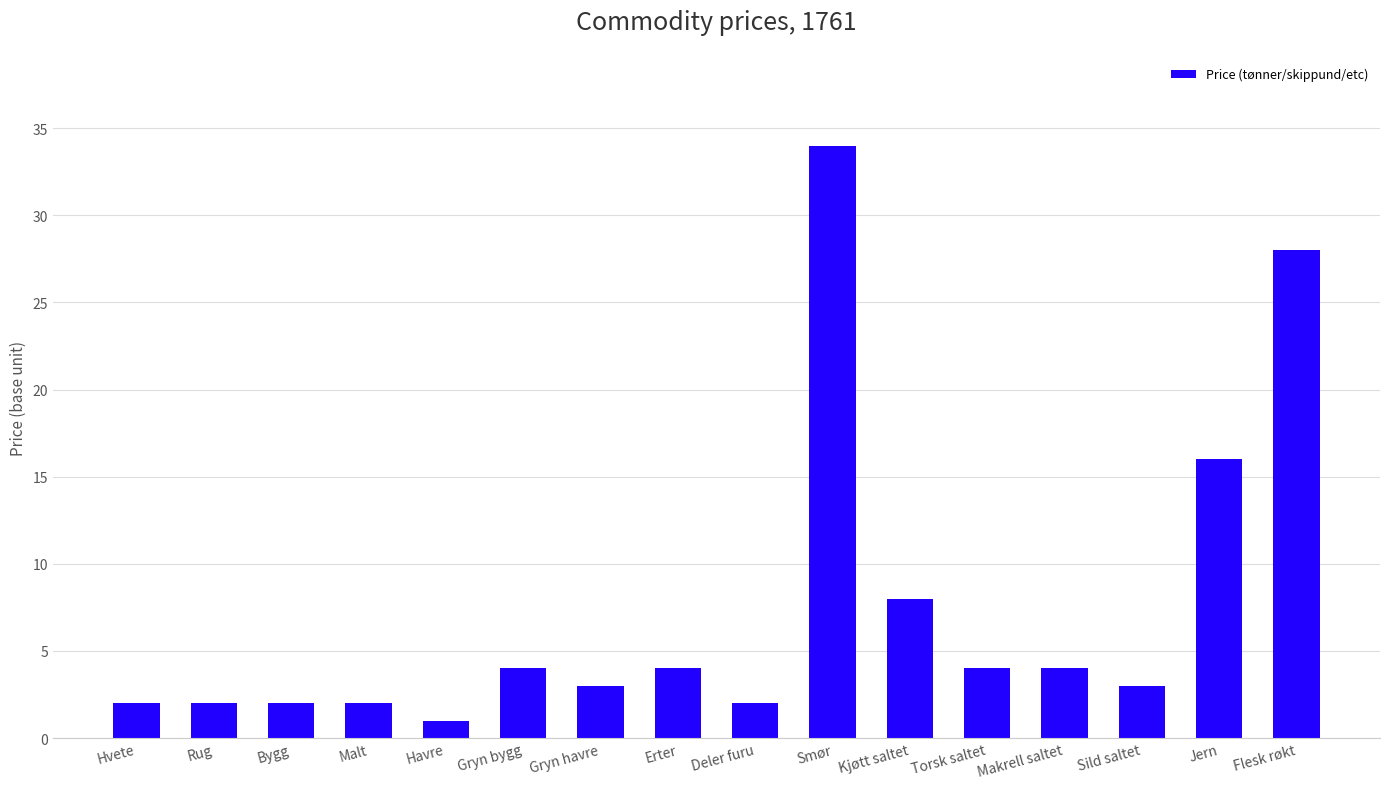

What is the minimum value shown in the chart?

1